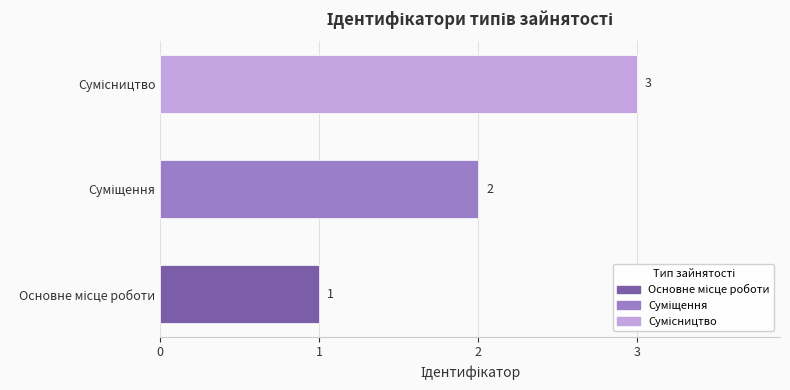

Count the values in the range 1 to 3.

3